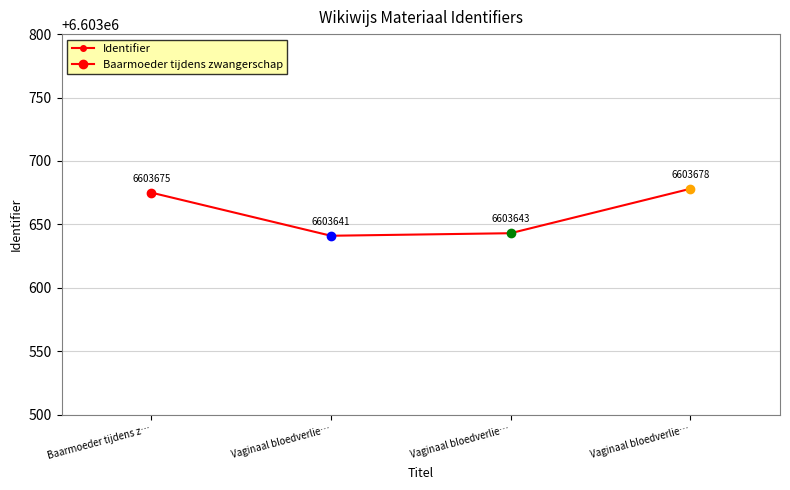

List the labels in order of value, smallest first.

Vaginaal bloedverlie…, Vaginaal bloedverlie…, Baarmoeder tijdens z…, Vaginaal bloedverlie…